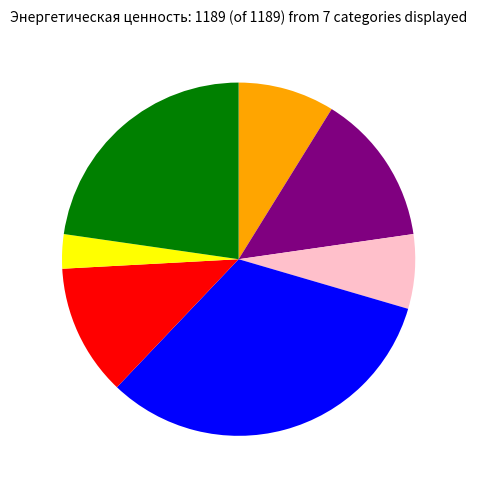

Does any single category account for the majority?

No